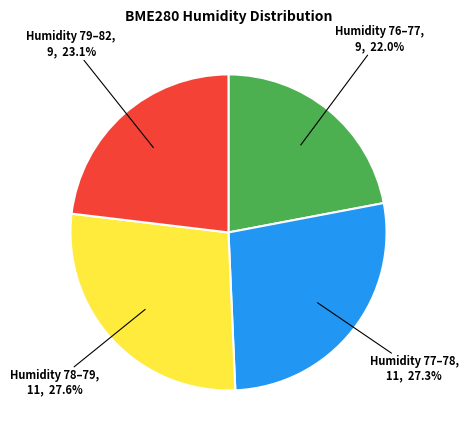

What percentage do Humidity 79–82 and Humidity 76–77 together represent?

45.1%